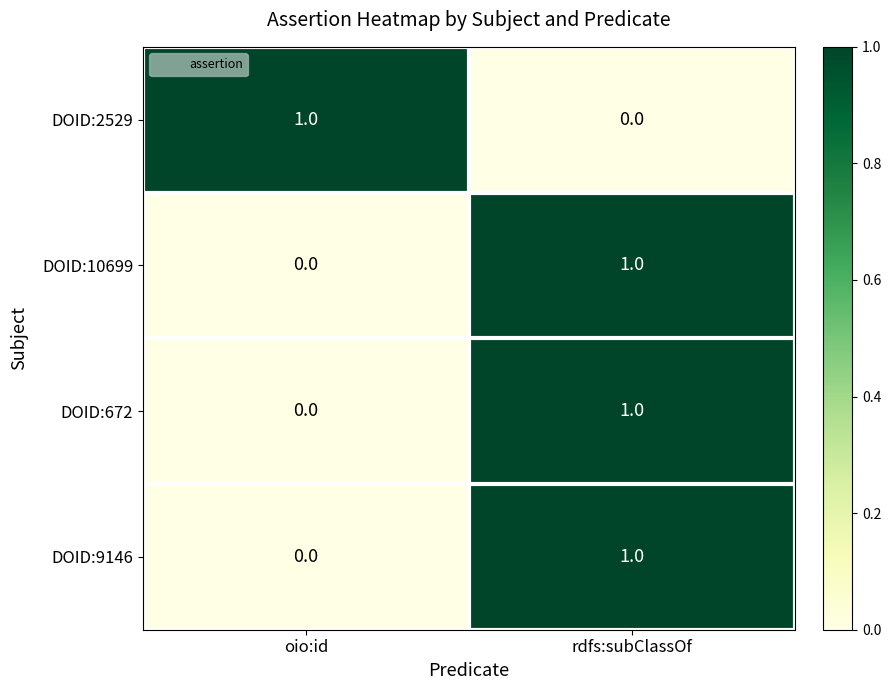

The value of DOID:10699 at rdfs:subClassOf is 1. True or false?

True